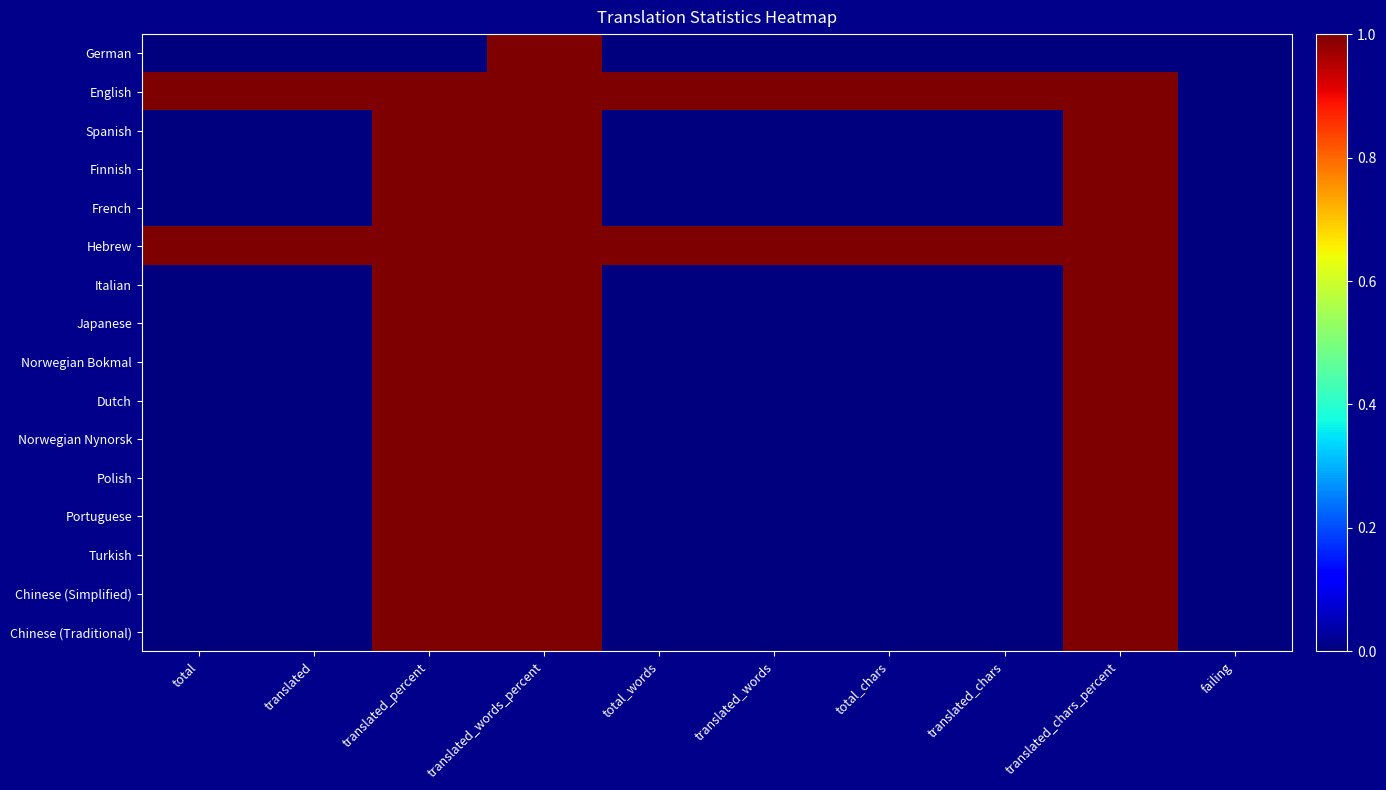

Reading left to right, transcribe all the data shown in this chart.

German: total=0.0	translated=0.0	translated_percent=0.0	translated_words_percent=1.0	total_words=0.0	translated_words=0.0	total_chars=0.0	translated_chars=0.0	translated_chars_percent=0.0	failing=0.0
English: total=1.0	translated=1.0	translated_percent=1.0	translated_words_percent=1.0	total_words=1.0	translated_words=1.0	total_chars=1.0	translated_chars=1.0	translated_chars_percent=1.0	failing=0.0
Spanish: total=0.0	translated=0.0	translated_percent=1.0	translated_words_percent=1.0	total_words=0.0	translated_words=0.0	total_chars=0.0	translated_chars=0.0	translated_chars_percent=1.0	failing=0.0
Finnish: total=0.0	translated=0.0	translated_percent=1.0	translated_words_percent=1.0	total_words=0.0	translated_words=0.0	total_chars=0.0	translated_chars=0.0	translated_chars_percent=1.0	failing=0.0
French: total=0.0	translated=0.0	translated_percent=1.0	translated_words_percent=1.0	total_words=0.0	translated_words=0.0	total_chars=0.0	translated_chars=0.0	translated_chars_percent=1.0	failing=0.0
Hebrew: total=1.0	translated=1.0	translated_percent=1.0	translated_words_percent=1.0	total_words=1.0	translated_words=1.0	total_chars=1.0	translated_chars=1.0	translated_chars_percent=1.0	failing=0.0
Italian: total=0.0	translated=0.0	translated_percent=1.0	translated_words_percent=1.0	total_words=0.0	translated_words=0.0	total_chars=0.0	translated_chars=0.0	translated_chars_percent=1.0	failing=0.0
Japanese: total=0.0	translated=0.0	translated_percent=1.0	translated_words_percent=1.0	total_words=0.0	translated_words=0.0	total_chars=0.0	translated_chars=0.0	translated_chars_percent=1.0	failing=0.0
Norwegian Bokmal: total=0.0	translated=0.0	translated_percent=1.0	translated_words_percent=1.0	total_words=0.0	translated_words=0.0	total_chars=0.0	translated_chars=0.0	translated_chars_percent=1.0	failing=0.0
Dutch: total=0.0	translated=0.0	translated_percent=1.0	translated_words_percent=1.0	total_words=0.0	translated_words=0.0	total_chars=0.0	translated_chars=0.0	translated_chars_percent=1.0	failing=0.0
Norwegian Nynorsk: total=0.0	translated=0.0	translated_percent=1.0	translated_words_percent=1.0	total_words=0.0	translated_words=0.0	total_chars=0.0	translated_chars=0.0	translated_chars_percent=1.0	failing=0.0
Polish: total=0.0	translated=0.0	translated_percent=1.0	translated_words_percent=1.0	total_words=0.0	translated_words=0.0	total_chars=0.0	translated_chars=0.0	translated_chars_percent=1.0	failing=0.0
Portuguese: total=0.0	translated=0.0	translated_percent=1.0	translated_words_percent=1.0	total_words=0.0	translated_words=0.0	total_chars=0.0	translated_chars=0.0	translated_chars_percent=1.0	failing=0.0
Turkish: total=0.0	translated=0.0	translated_percent=1.0	translated_words_percent=1.0	total_words=0.0	translated_words=0.0	total_chars=0.0	translated_chars=0.0	translated_chars_percent=1.0	failing=0.0
Chinese (Simplified): total=0.0	translated=0.0	translated_percent=1.0	translated_words_percent=1.0	total_words=0.0	translated_words=0.0	total_chars=0.0	translated_chars=0.0	translated_chars_percent=1.0	failing=0.0
Chinese (Traditional): total=0.0	translated=0.0	translated_percent=1.0	translated_words_percent=1.0	total_words=0.0	translated_words=0.0	total_chars=0.0	translated_chars=0.0	translated_chars_percent=1.0	failing=0.0